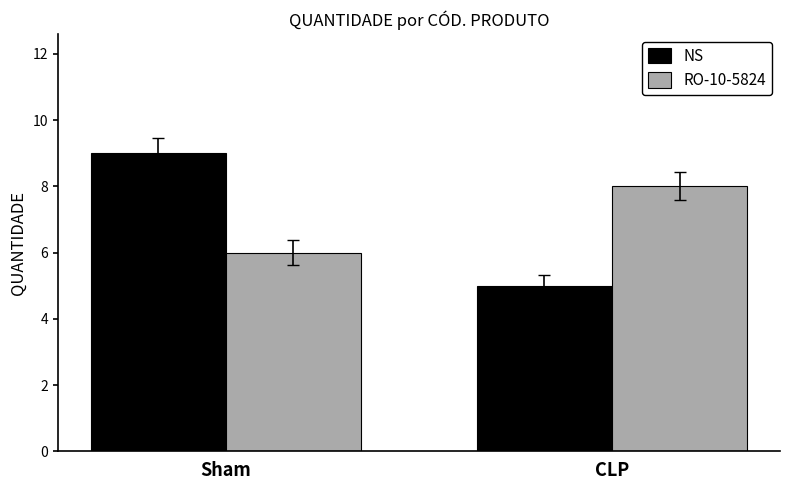

Rank the categories by NS value from highest to lowest.

Sham, CLP